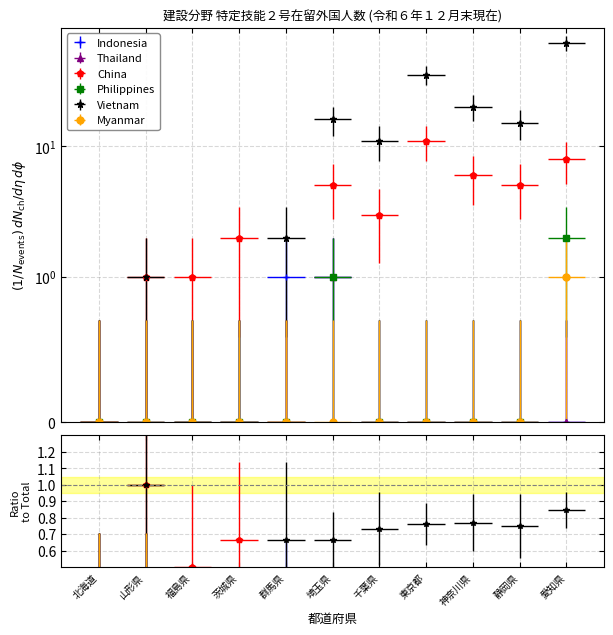

At how many categories does at least one series exceed 59?

1